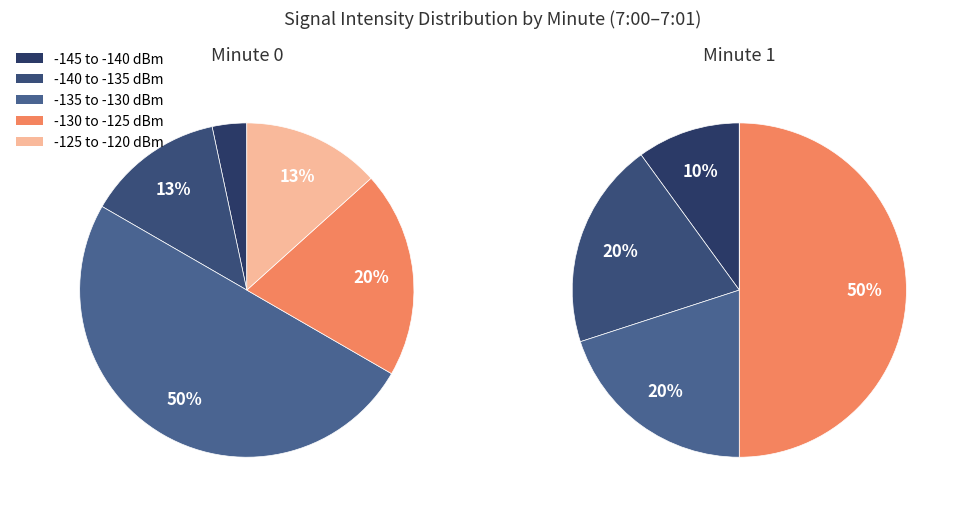

What percentage is the 15 slice, to the nearest percent?

3%